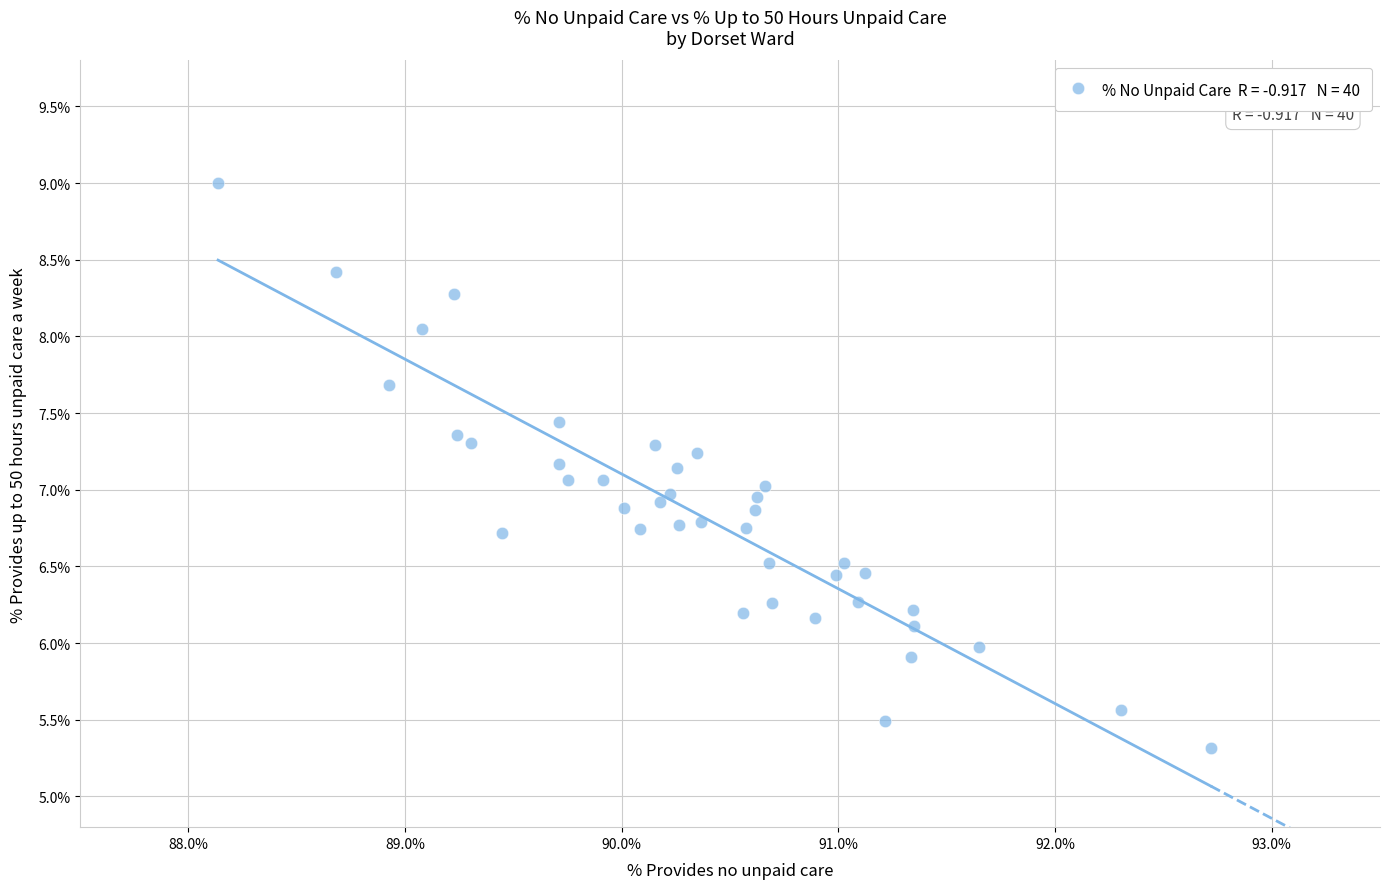

What is the range of X values (max minus min)?

4.6